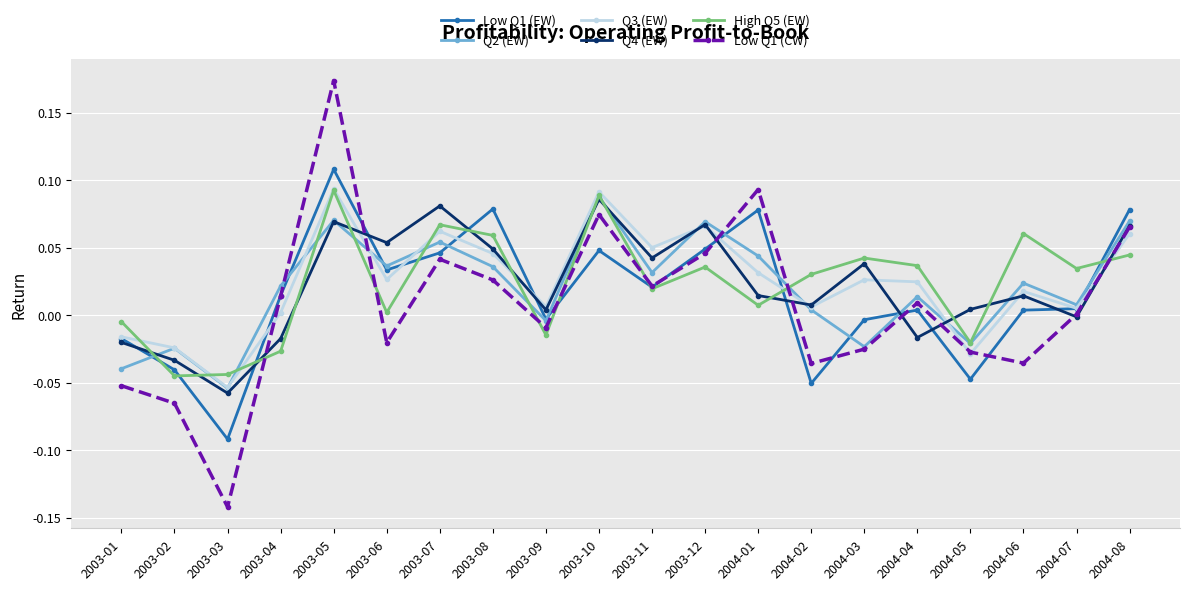

What is the label of the 3rd point from the right?

2004-06